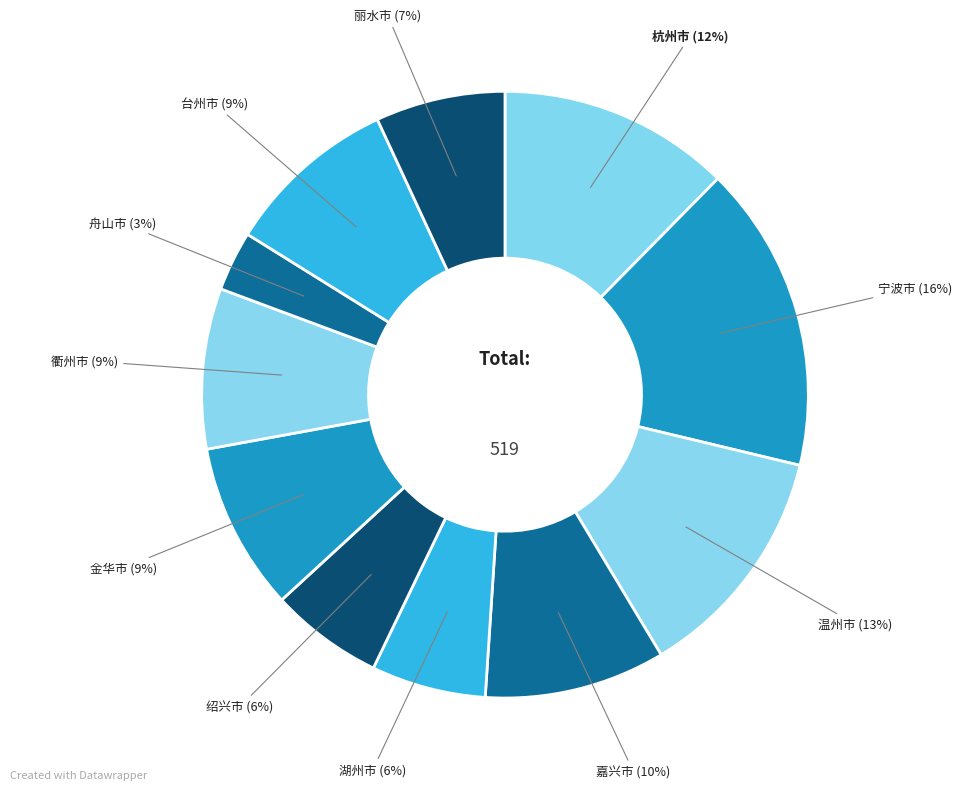

What percentage is the 杭州市 slice, to the nearest percent?

12%